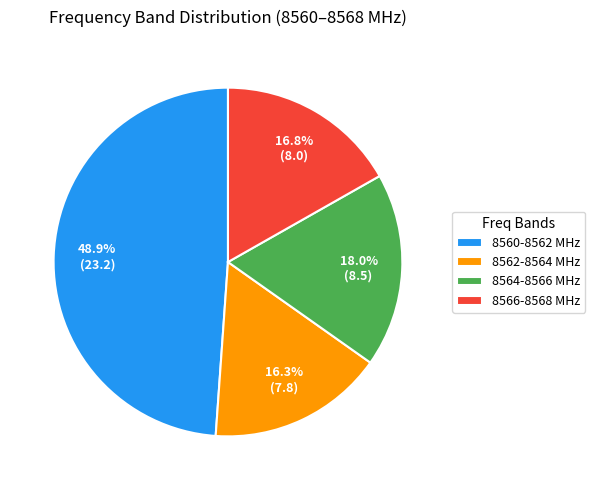

What is the largest slice in the pie chart?

8560-8562 MHz